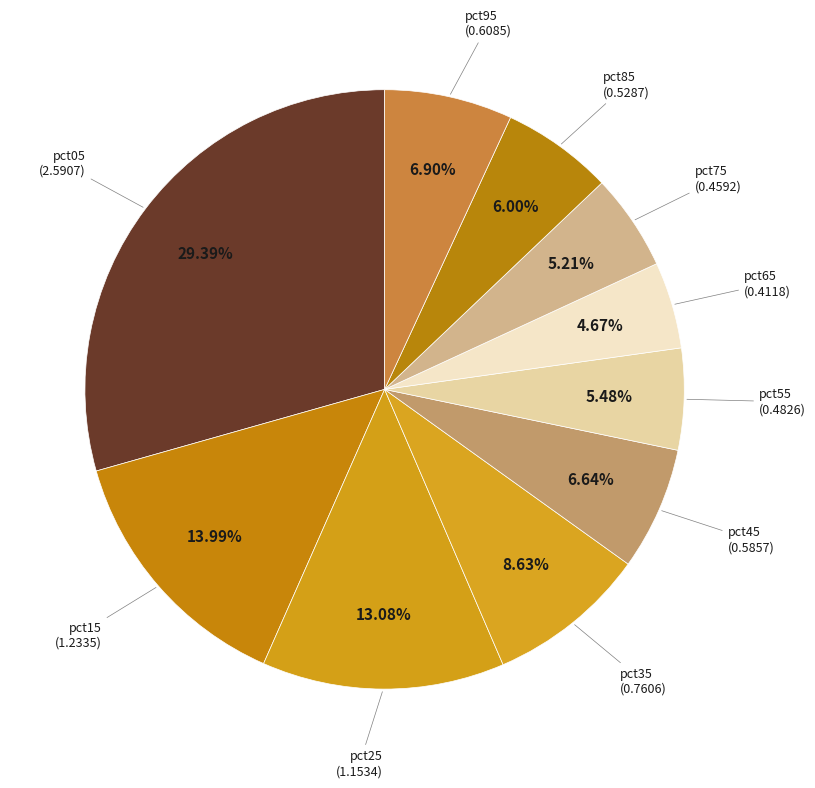

Do pct15 and pct95 together represent more than half of the pie?

No